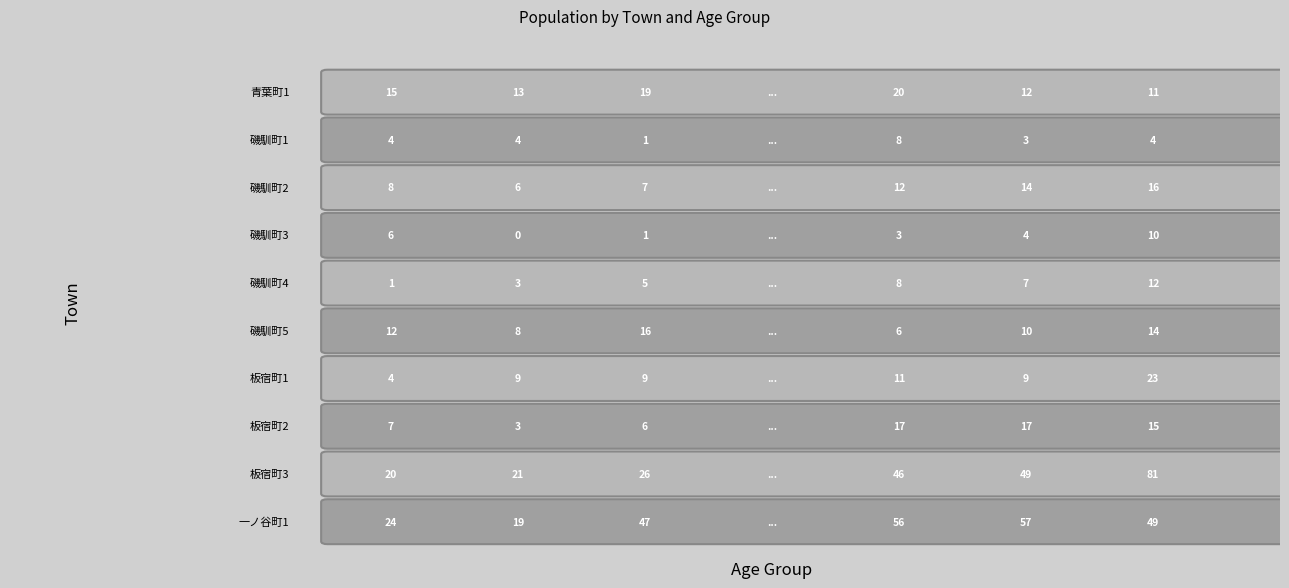

Read the 磯馴町4 value at 7, to the nearest 10.

10